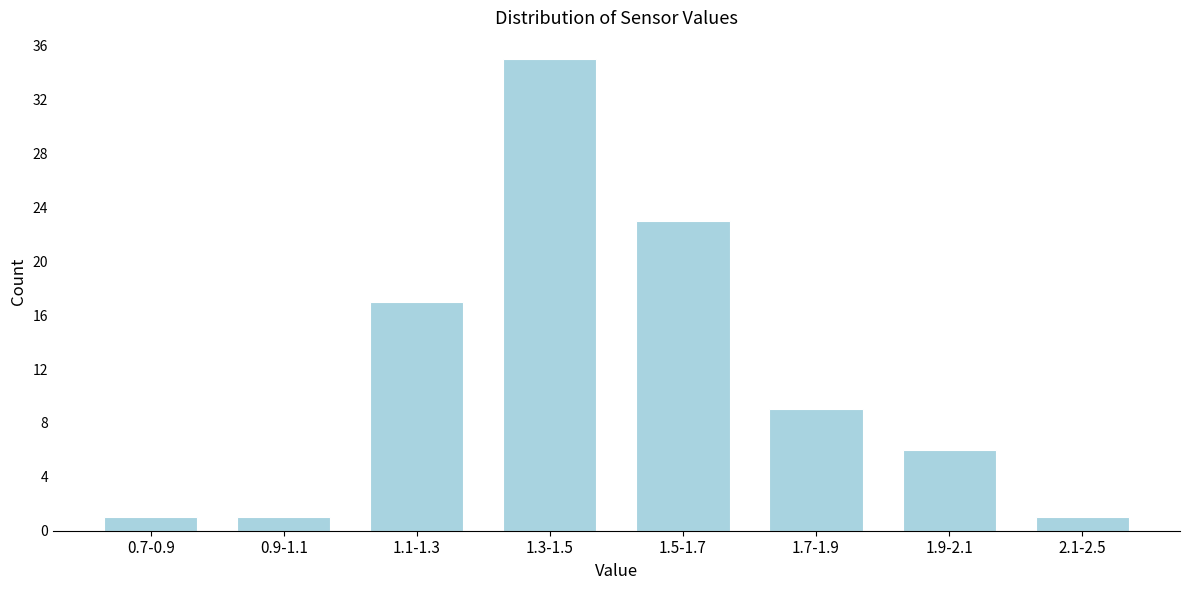

Reading right to left, extract all data points from this chart.

1	6	9	23	35	17	1	1